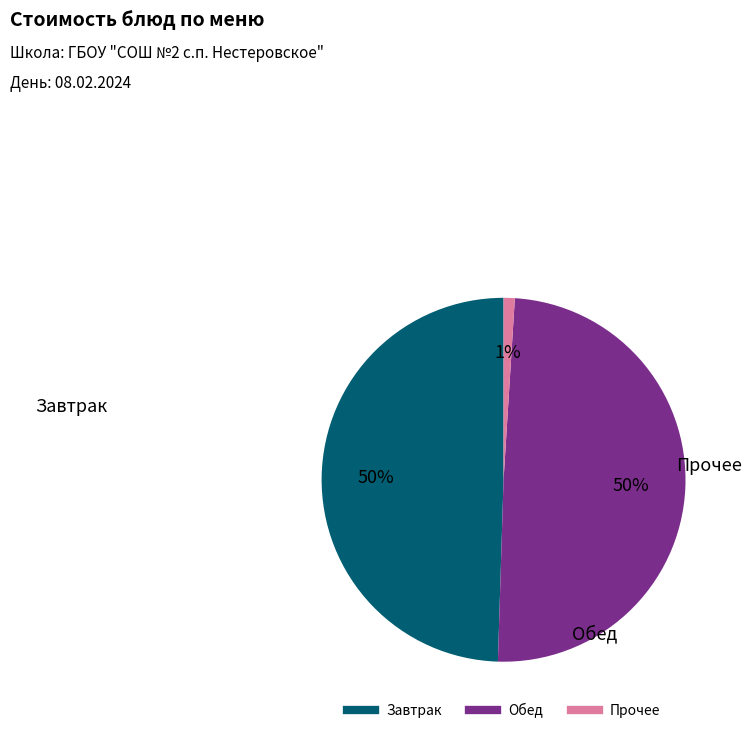

To the nearest percent, what is the average slice percentage?

33%